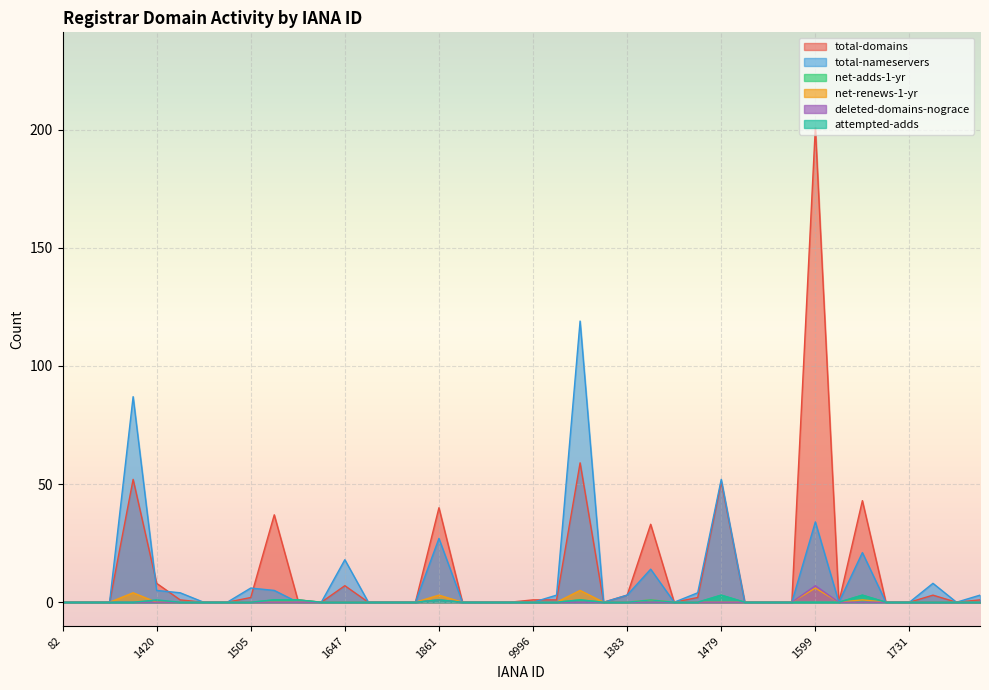

Which label corresponds to the smallest value in the chart?

82